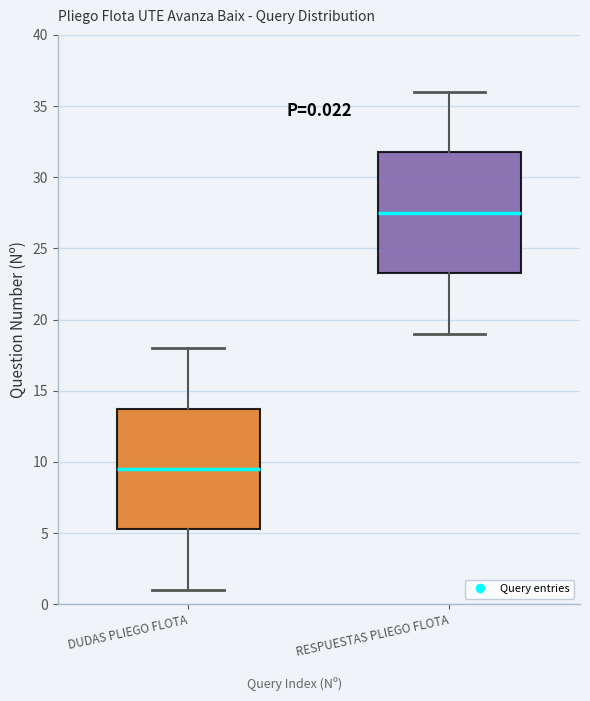

Which box has the highest median line?

RESPUESTAS PLIEGO FLOTA